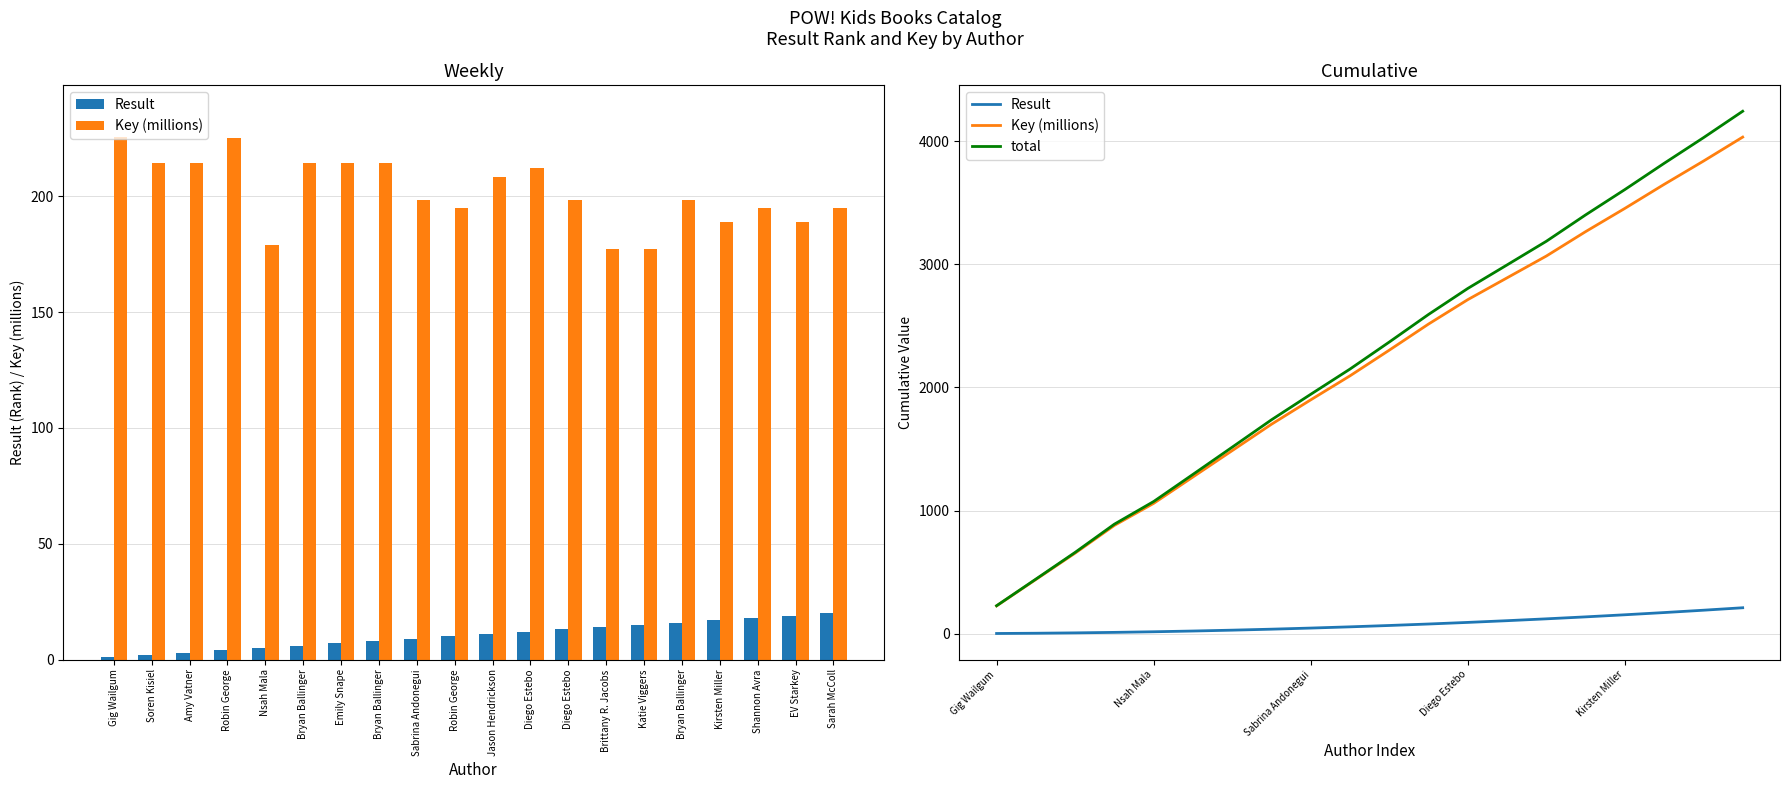

What value does the Result series have at Diego Estebo?

91.0